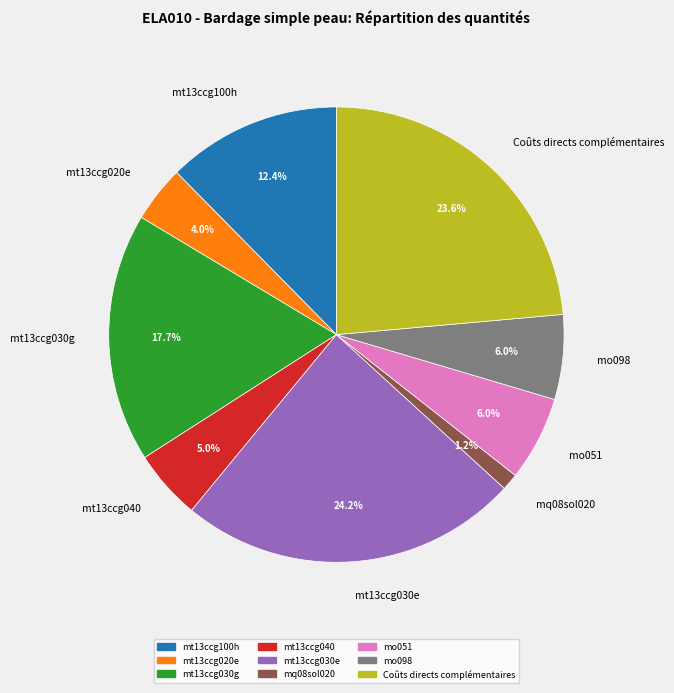

To the nearest percent, what is the average slice percentage?

11%